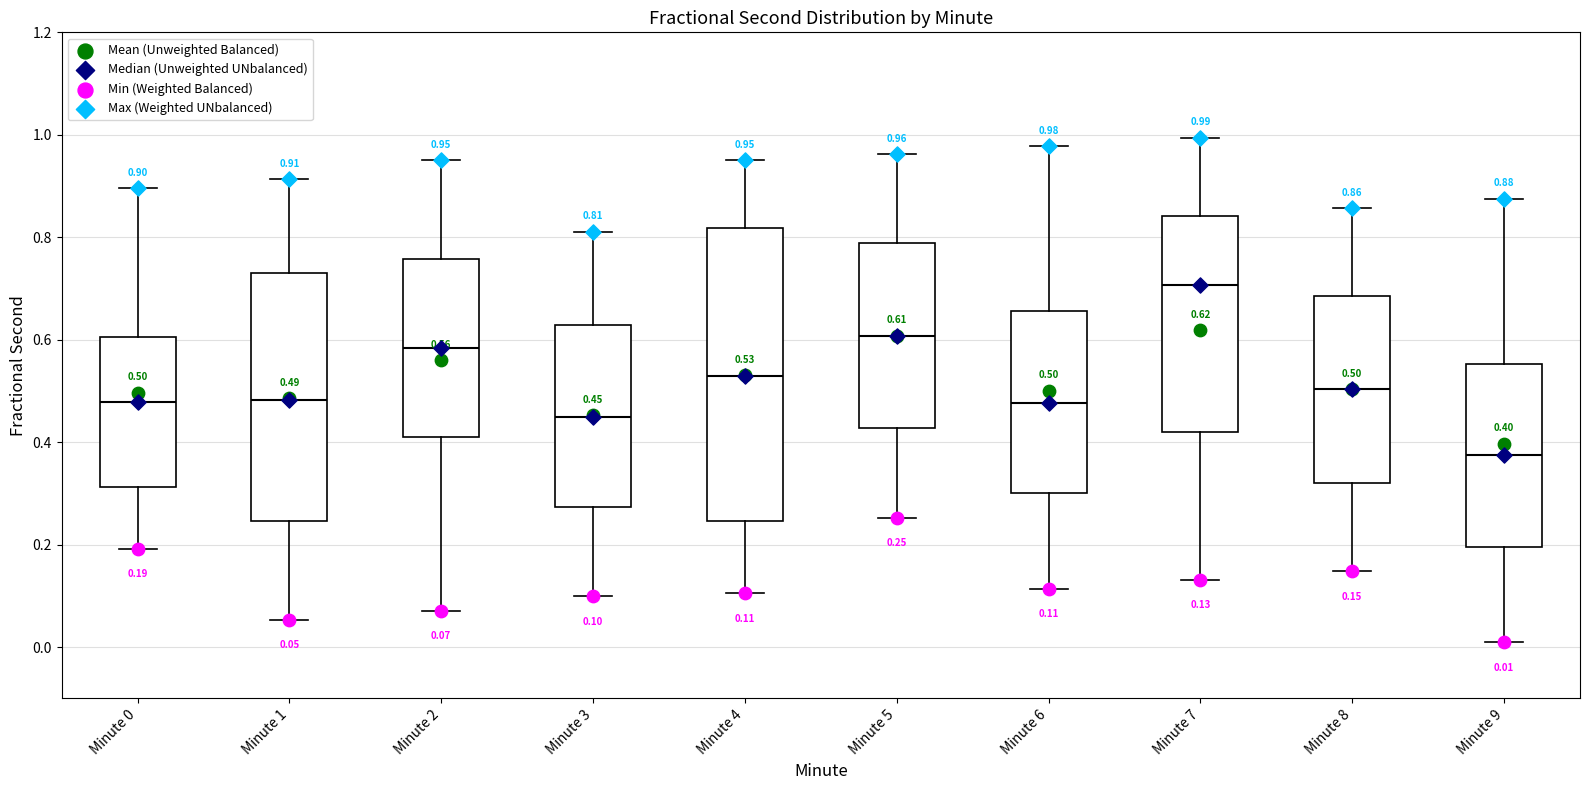

Comparing the boxes themselves (not the whiskers), which one is the tallest?

Minute 4